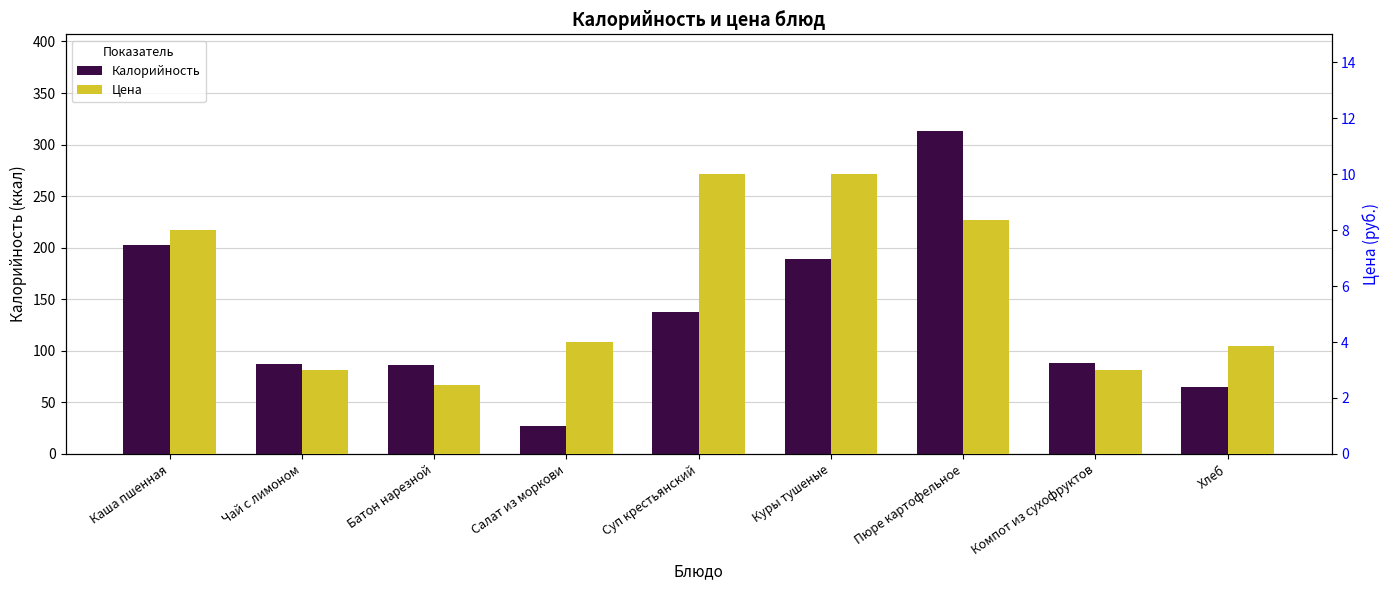

Does the chart contain any negative values?

No